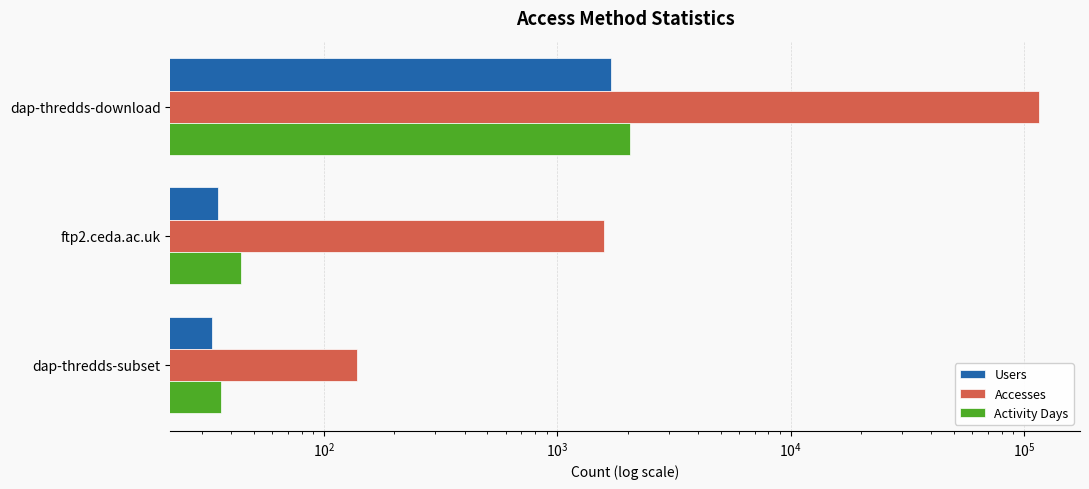

Reading left to right, what are all the values shown in this chart?

Users: 1690	35	33
Accesses: 115374	1586	138
Activity Days: 2045	44	36